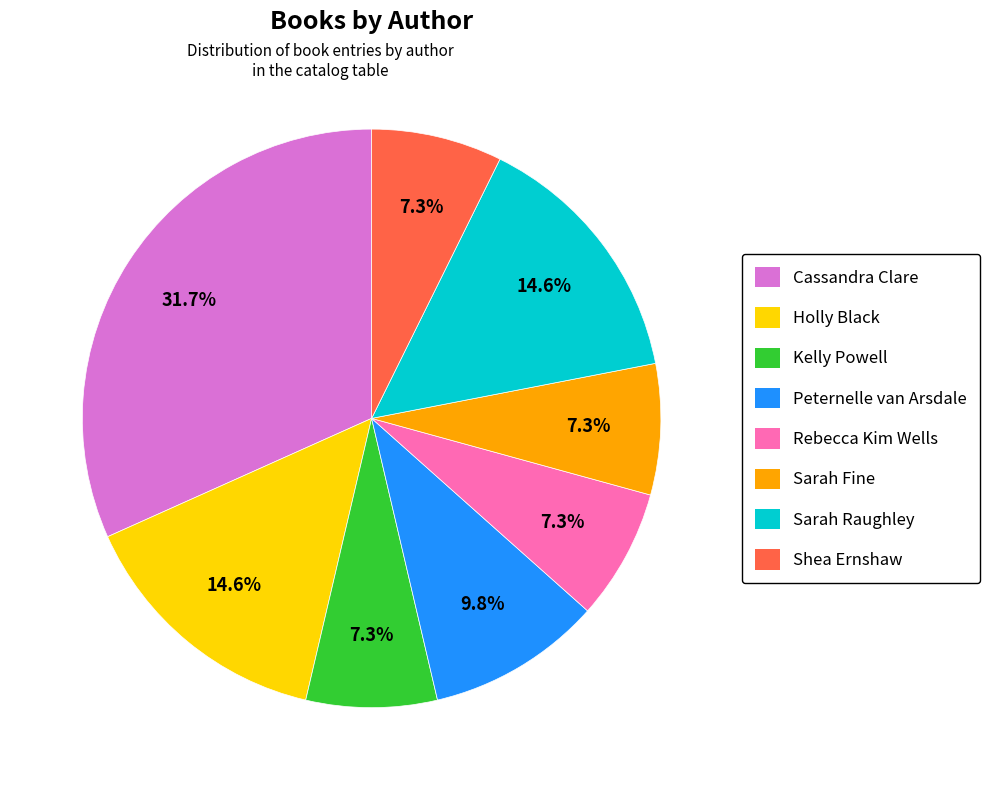

To the nearest percent, what is the difference between the largest and smallest slice percentages?

24%